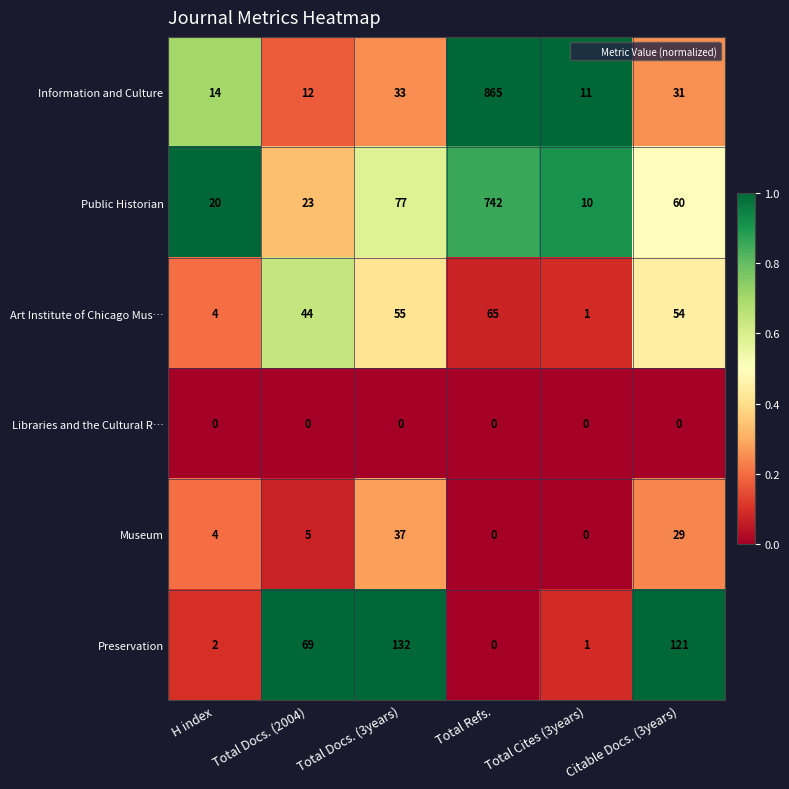

What value does the Public Historian series have at H index?

20